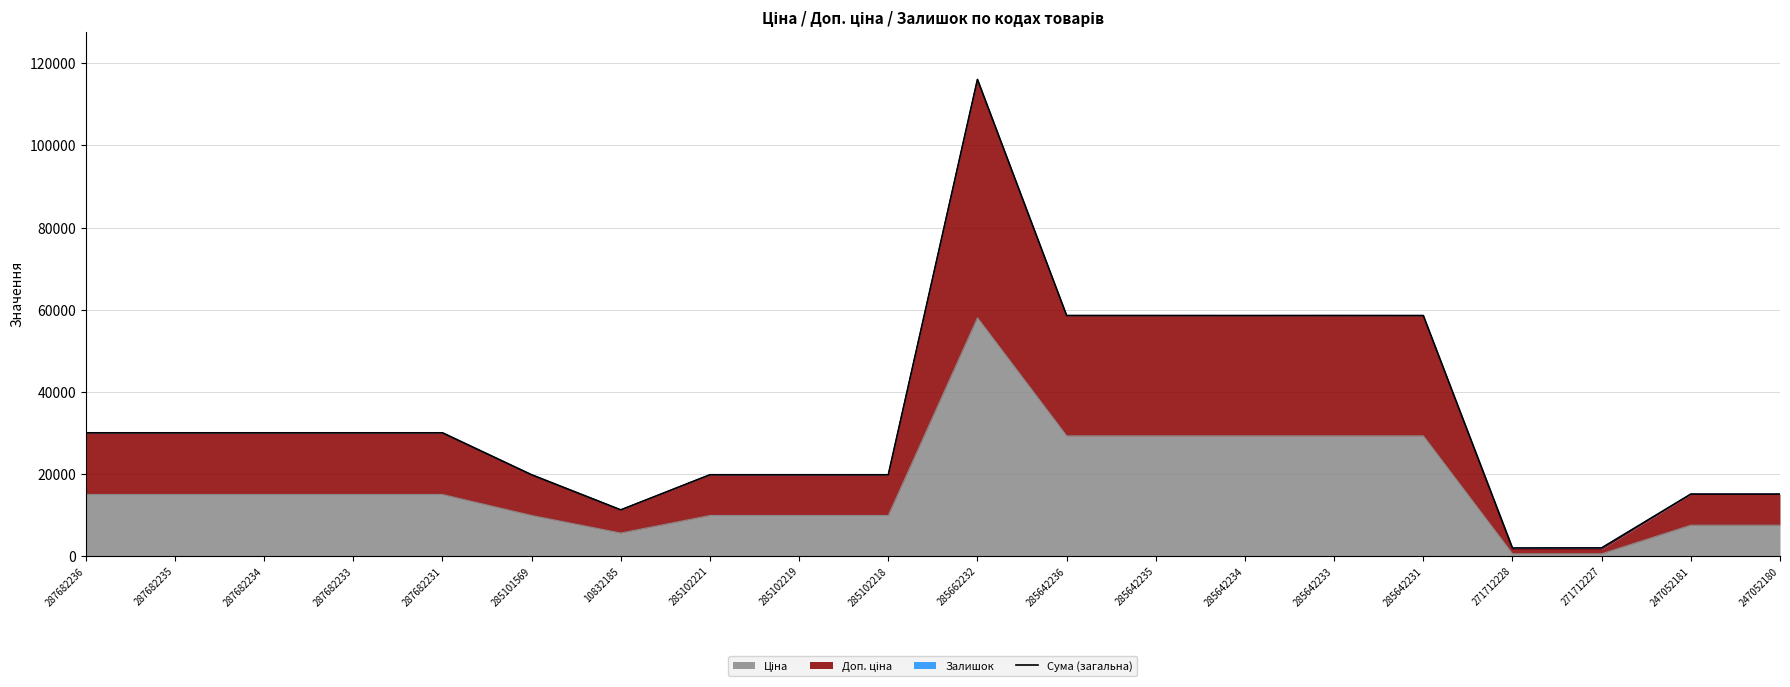

What is the sum of the values at 285642231 and 271712228?

60587.2